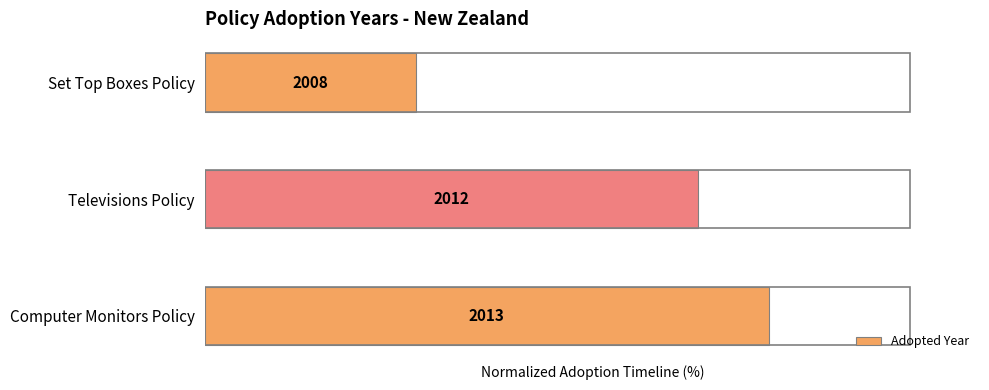

What is the sum of all values?

180